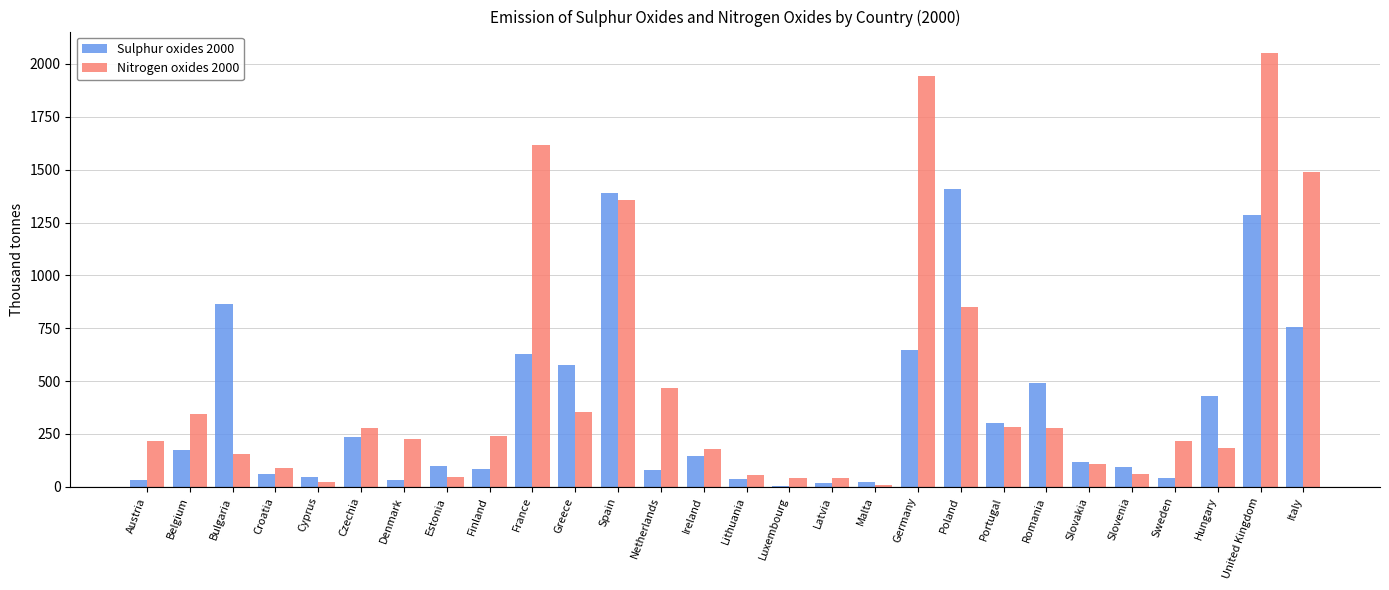

What is the difference between the Nitrogen oxides 2000 values at Cyprus and Estonia?

23.8